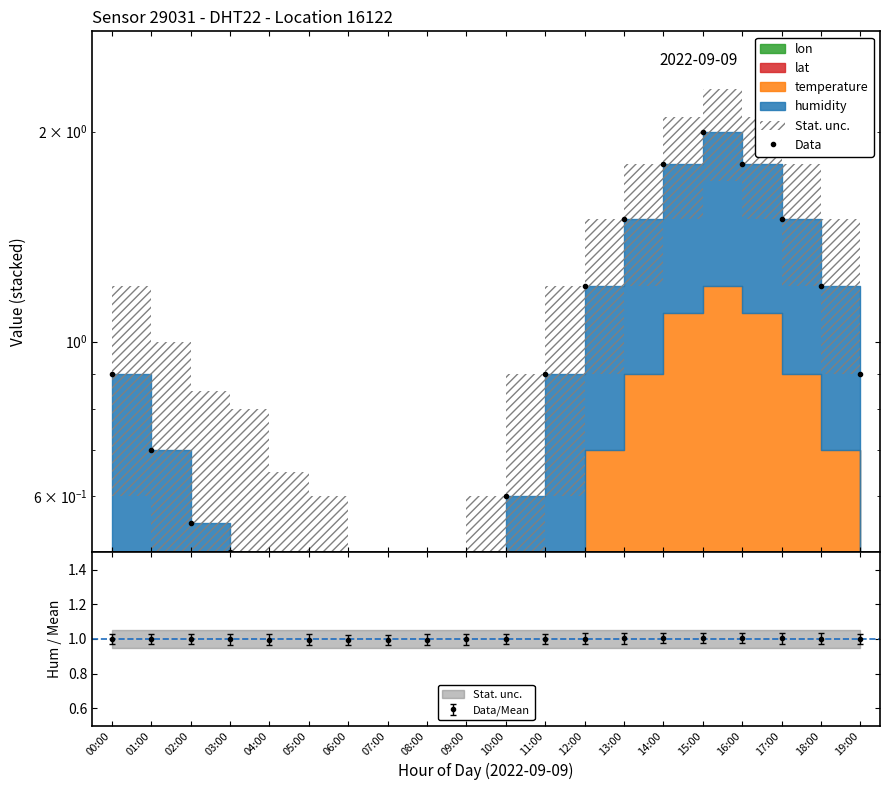

What is the average value?

0.9